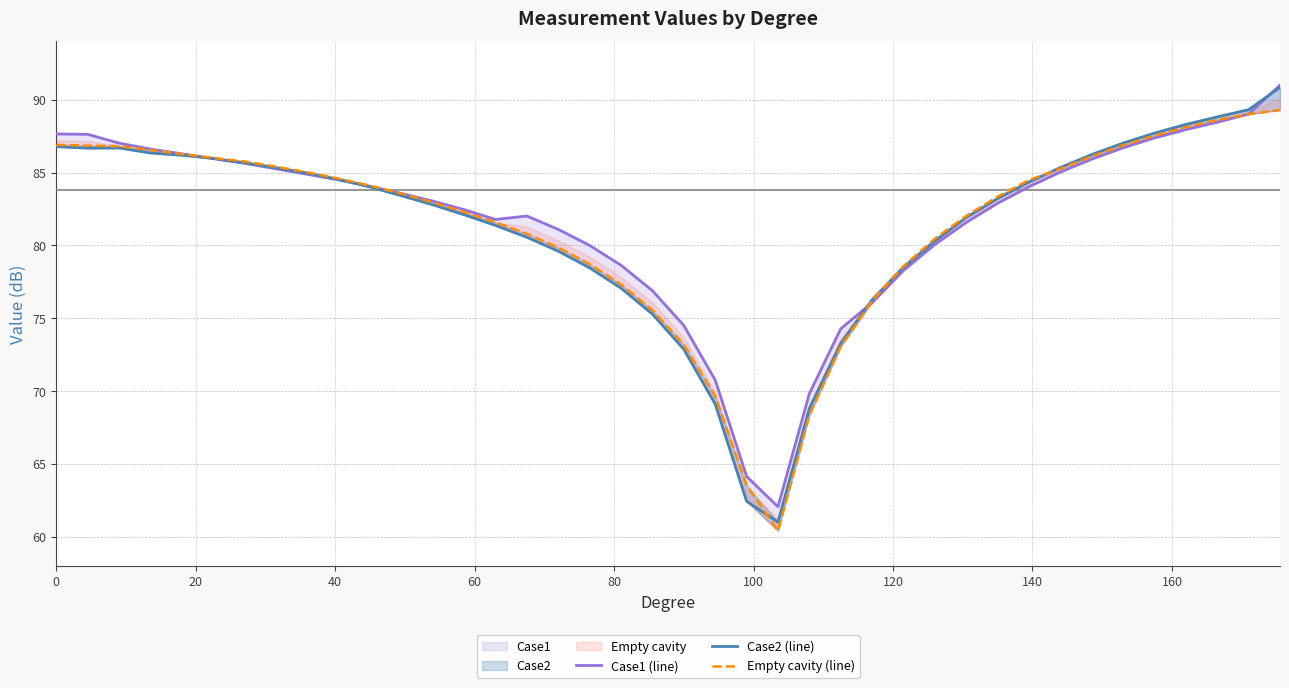

What is the highest value of the Case1 (line) series?

91.0